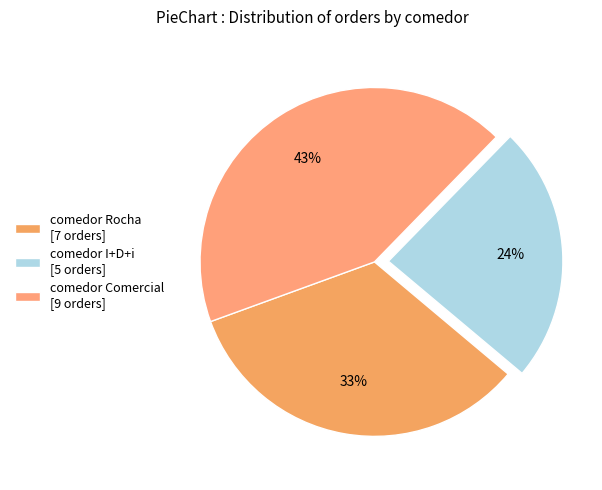

Is comedor Rocha the majority of the pie?

No